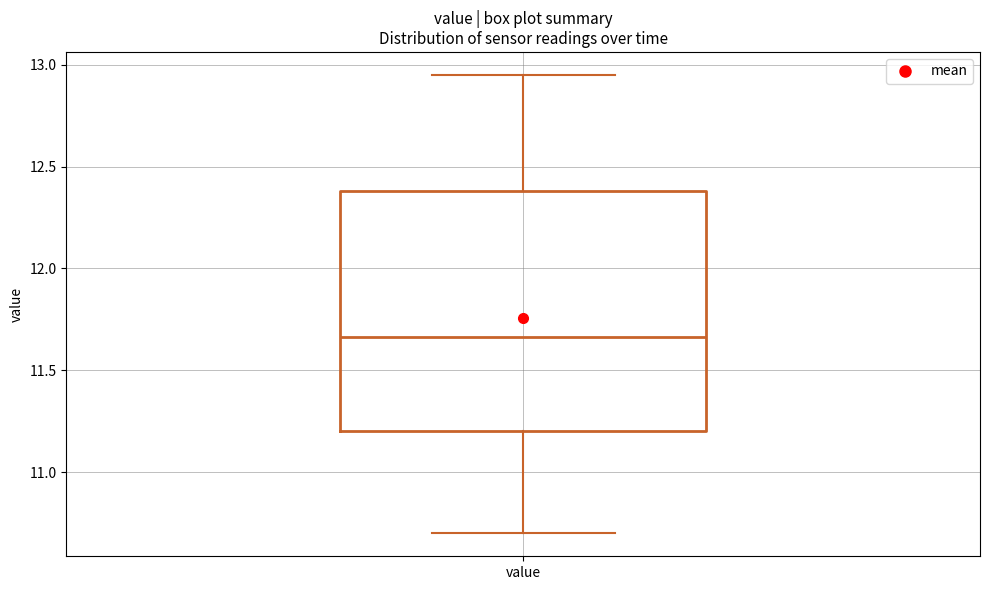

Read this box plot against the y-axis: the position of the median line, the range covered by the box, and the ends of both whiskers. The values are not printed on the chart, so give them approximately, as read against the axis.

median 11.65, box 11.20 to 12.40, whiskers 10.70 to 12.95